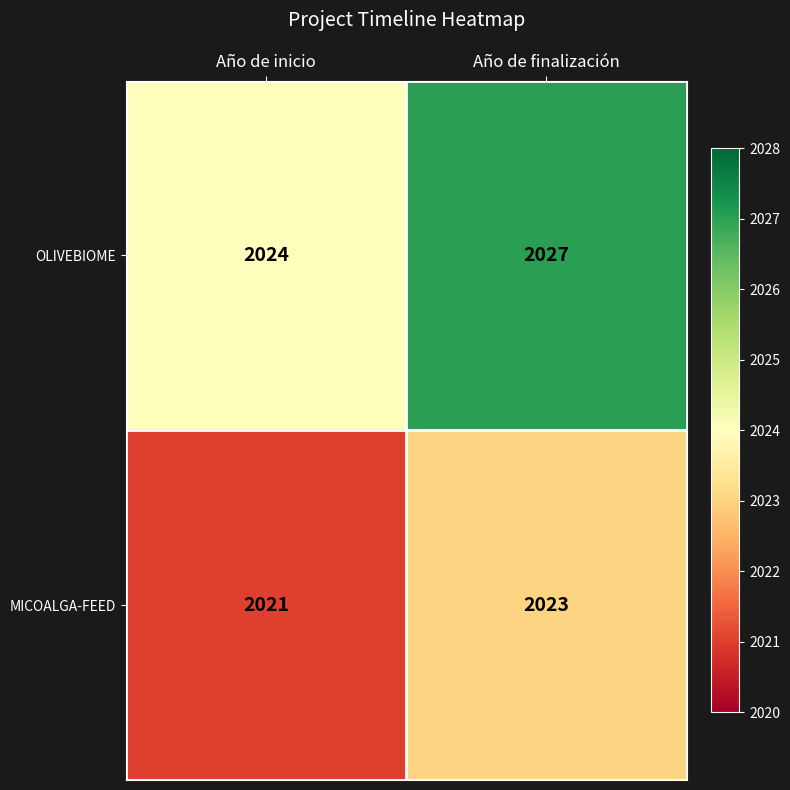

At Año de inicio, list the series in order from largest to smallest.

OLIVEBIOME, MICOALGA-FEED